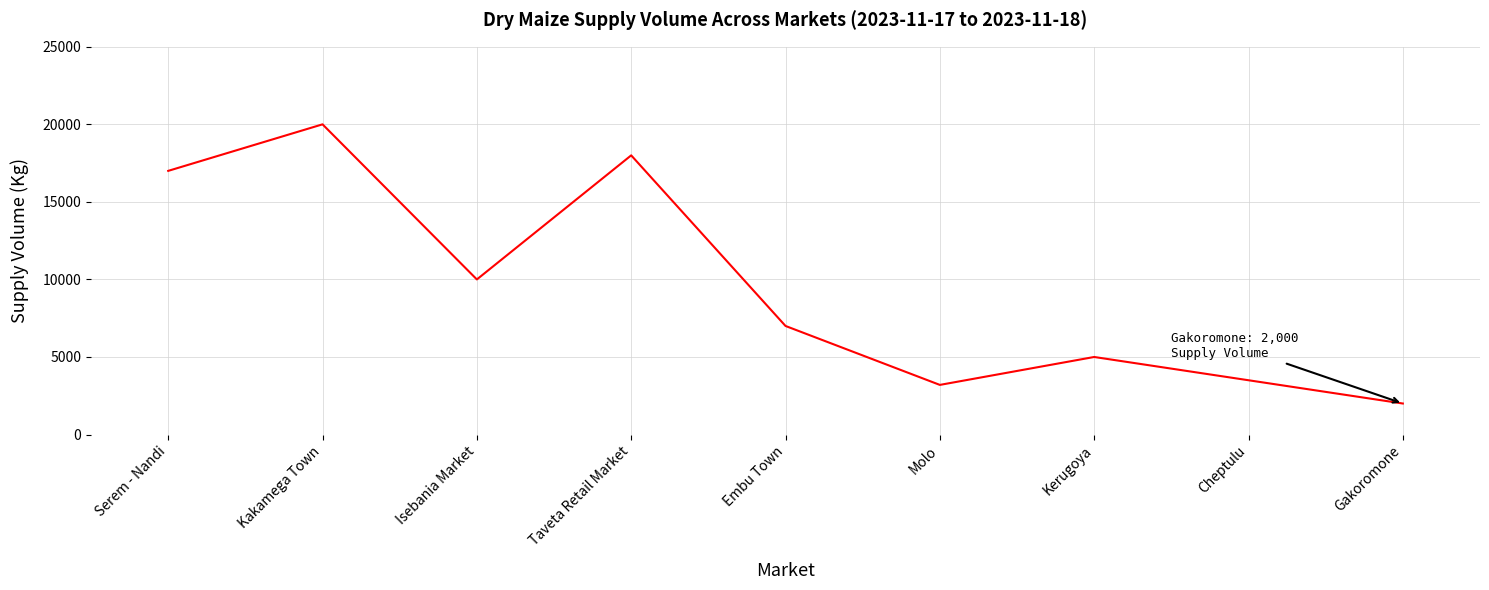

What is the maximum value shown in the chart?

20000